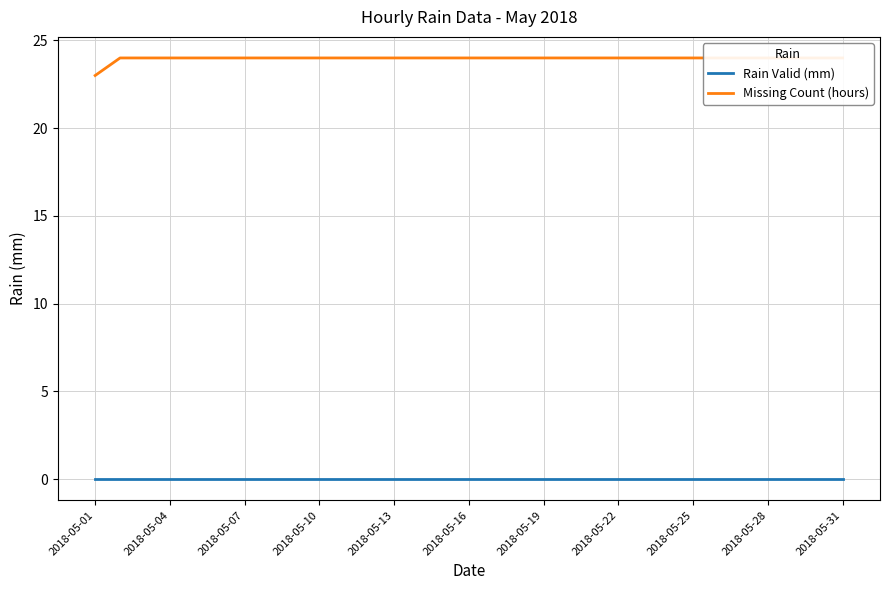

Where is Missing Count (hours) nearest to the value 23?

2018-05-01